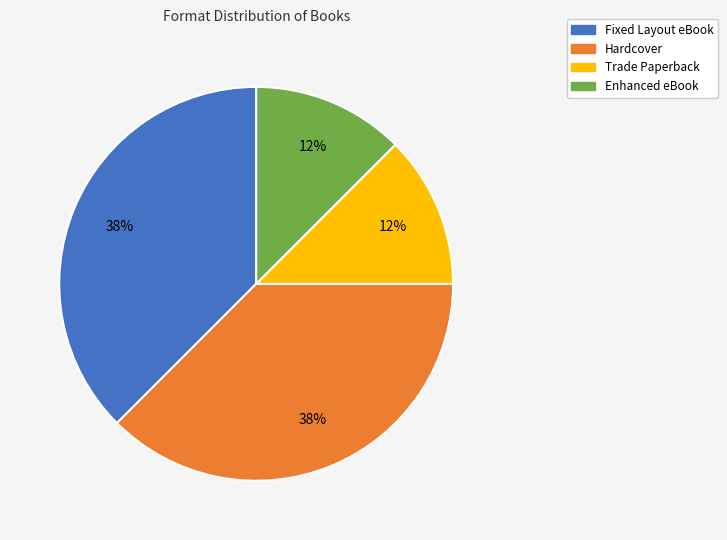

Is it true that Trade Paperback is 1% of the pie?

False